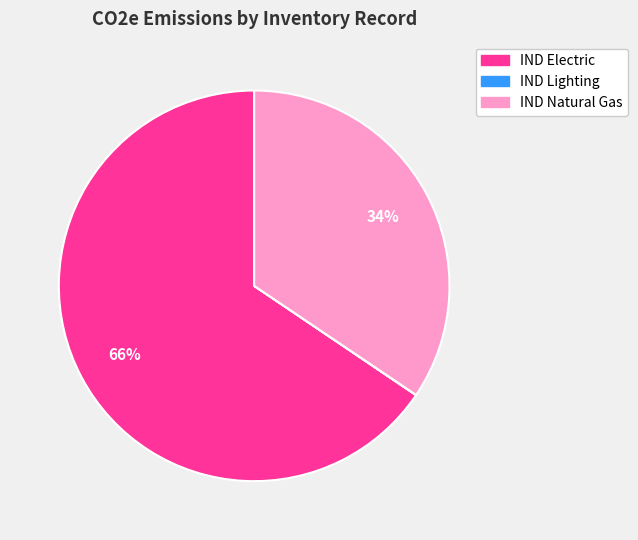

Is it true that IND Natural Gas is 47% of the pie?

False